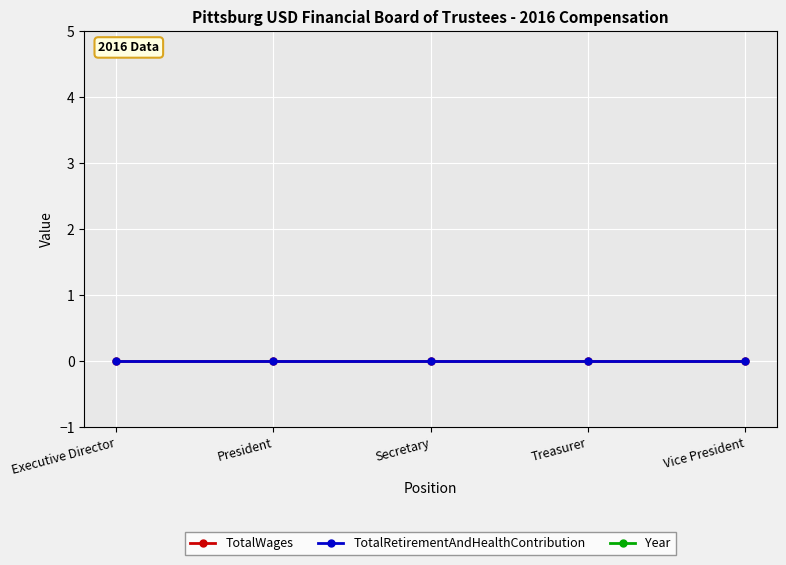

What is the label of the 4th point from the left?

Treasurer